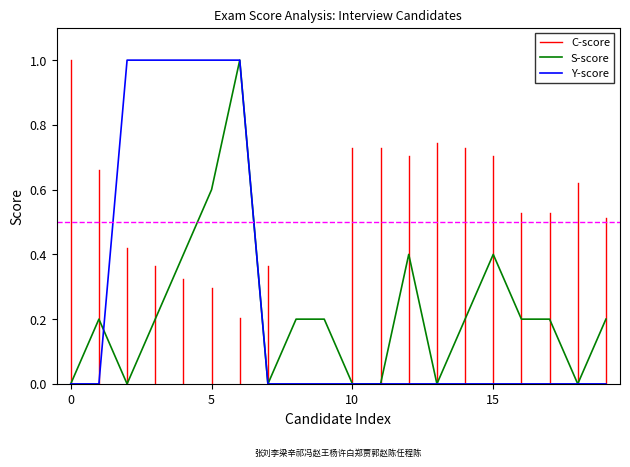

The value of Y-score at 15 is 0.0. True or false?

True